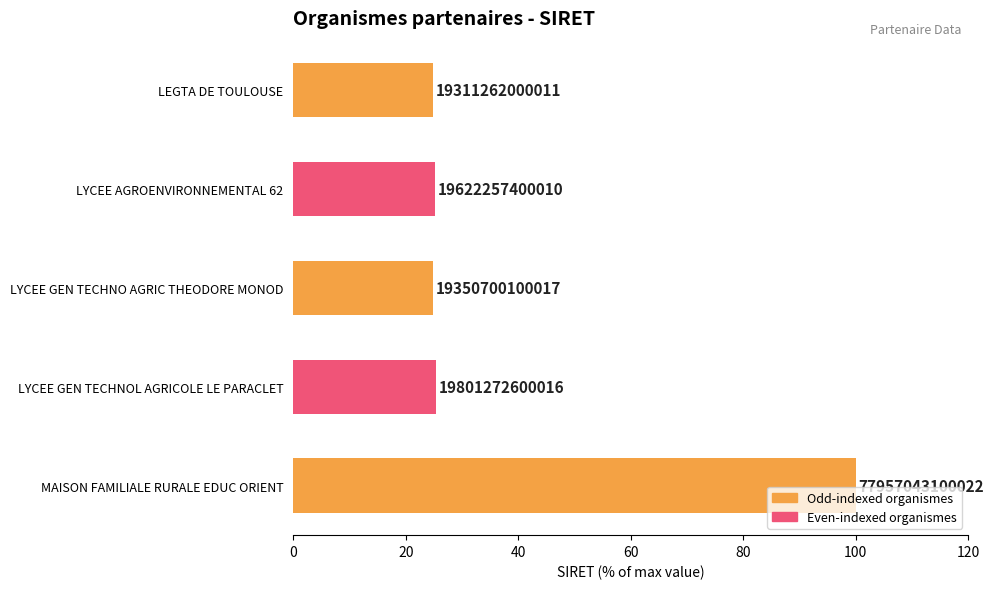

How many bars are there in total?

5